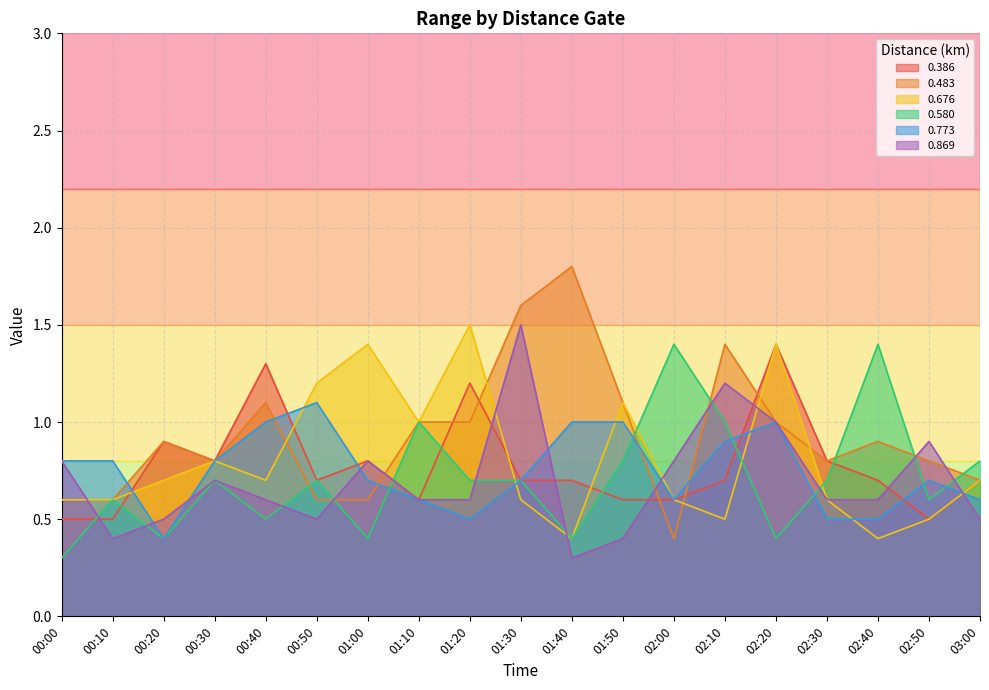

Where is 0.869 nearest to the value 0?

01:40